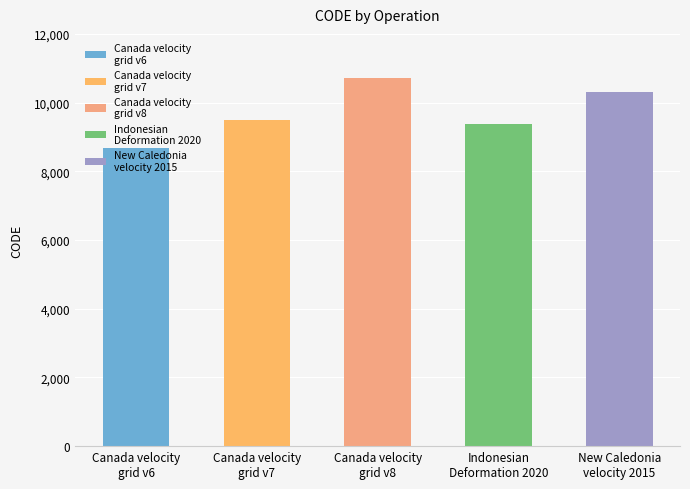

What is the change in value from Canada velocity
grid v6 to Canada velocity
grid v8?

+2031